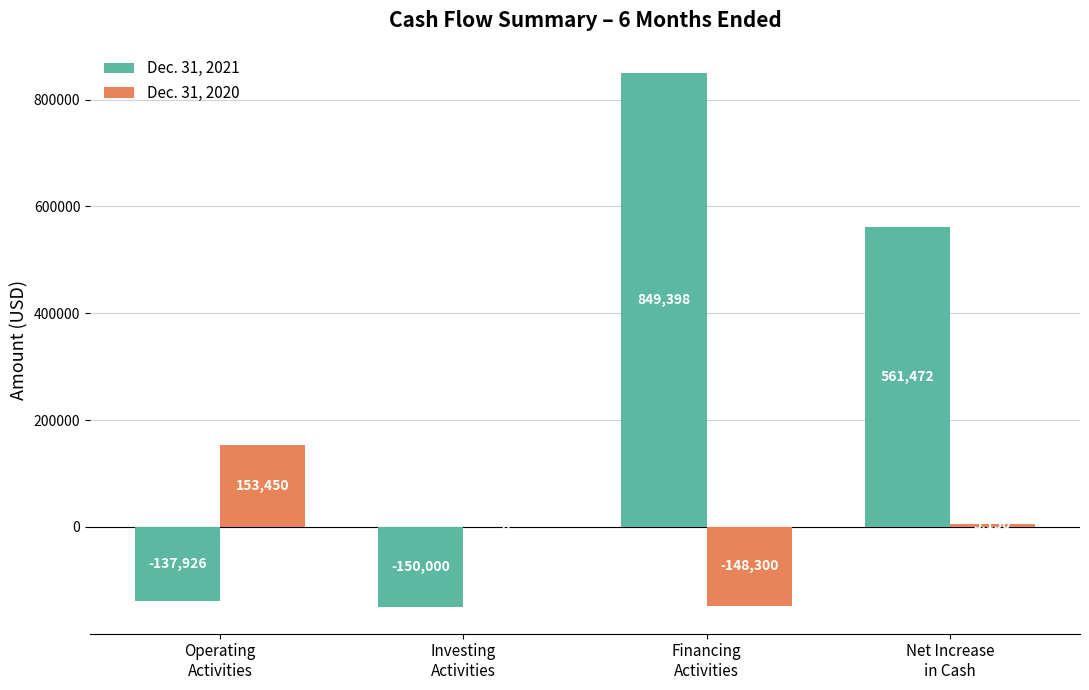

How many distinct data groups are displayed?

2